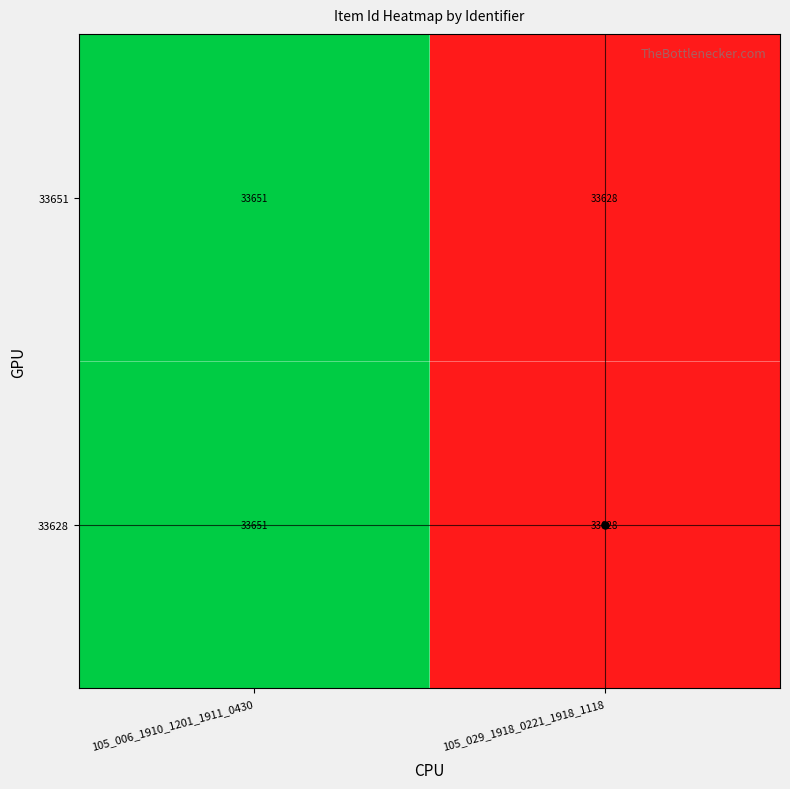

The 33651 series shows 51789 at 105_006_1910_1201_1911_0430. True or false?

False